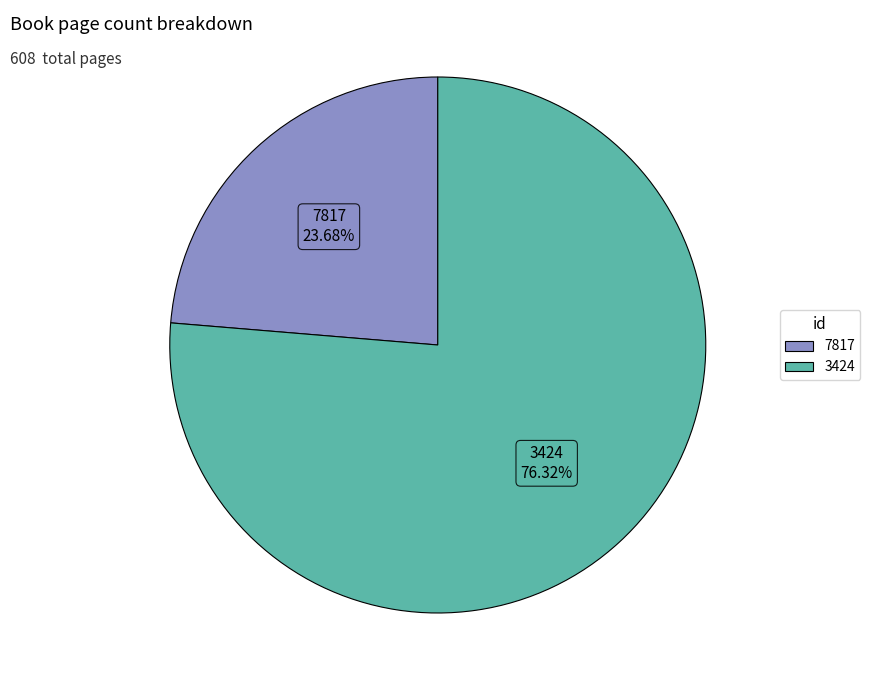

How many slices are in this pie chart?

2